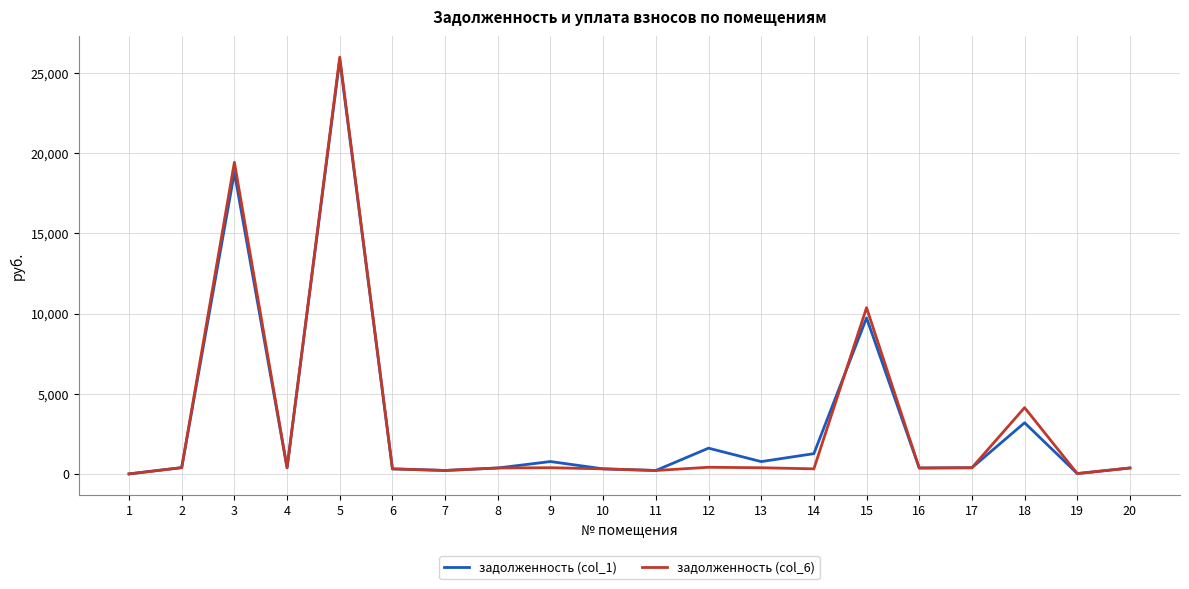

Which series has the widest spread of values?

задолженность (col_6)